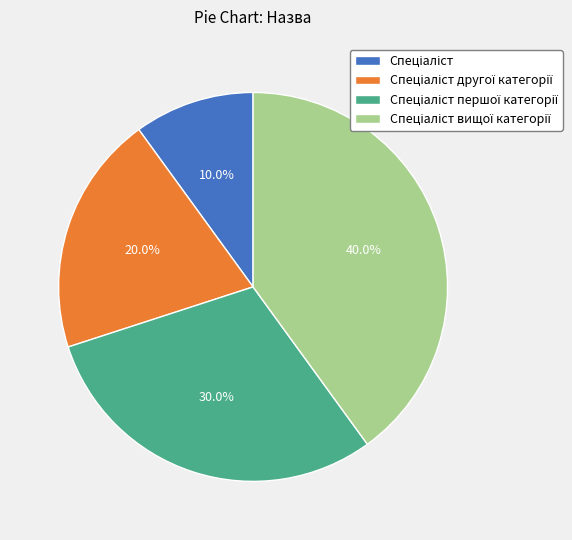

Is there a majority slice in this chart?

No